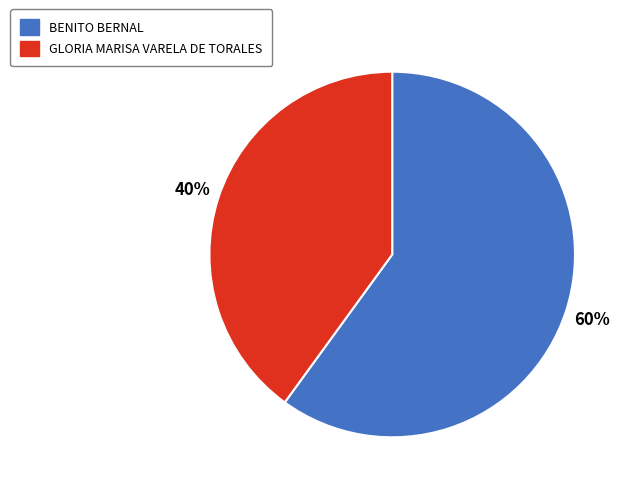

Is the sum of GLORIA MARISA VARELA DE TORALES and BENITO BERNAL greater than half?

Yes